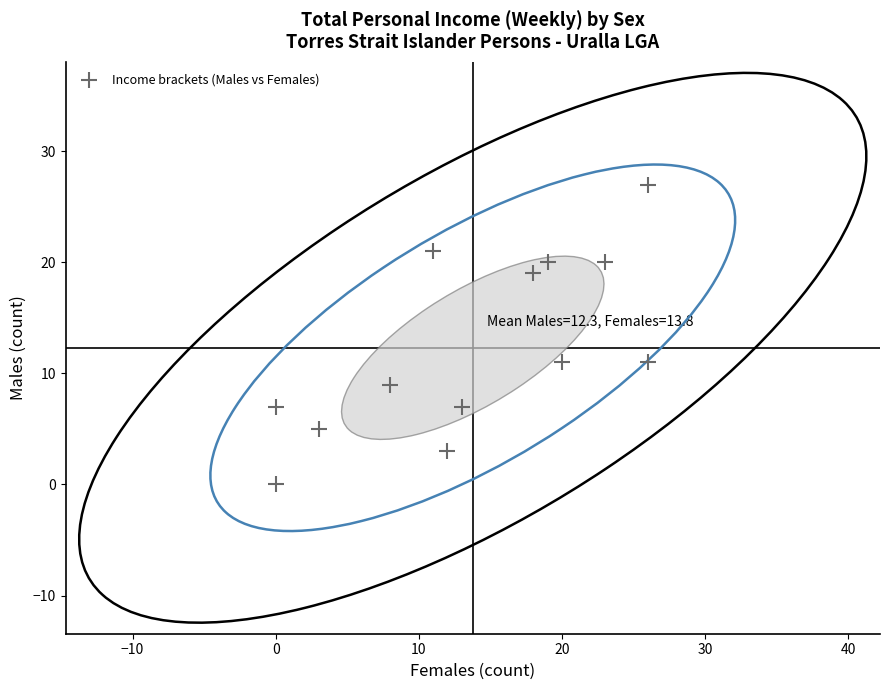

What is the range of Y values (max minus min)?

27